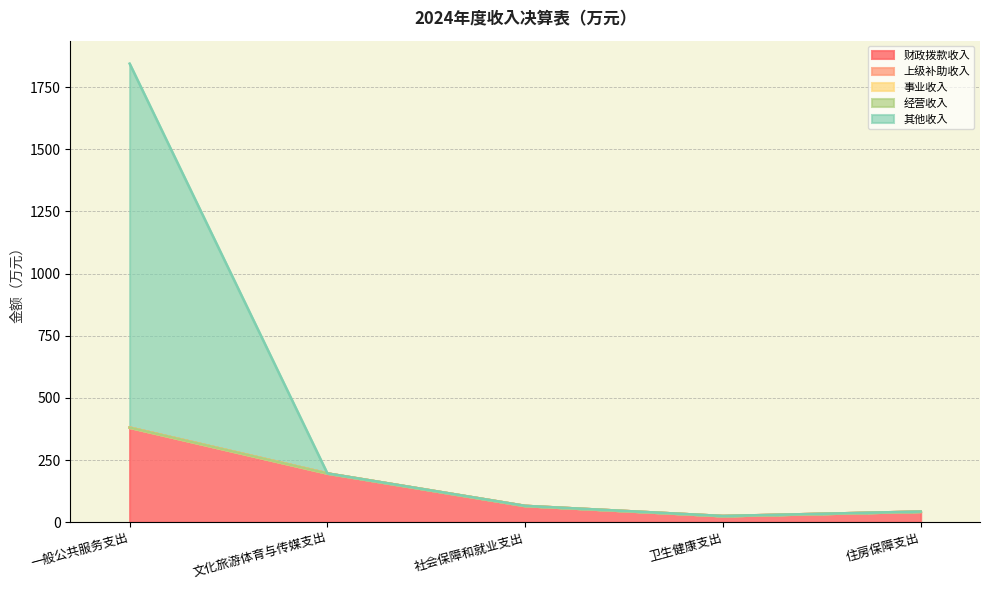

What is the difference between the highest and lowest values at 卫生健康支出?

24.7